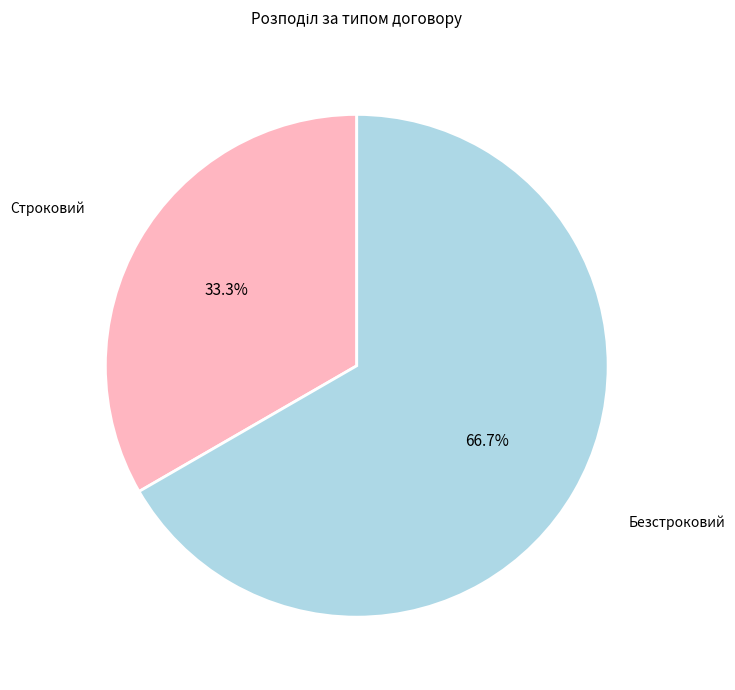

Is there a majority slice in this chart?

Yes